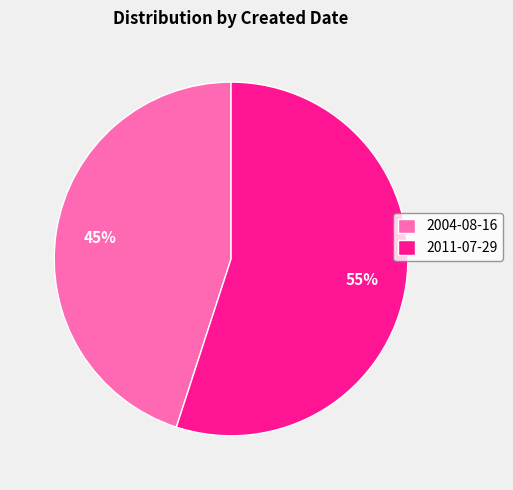

To the nearest percent, what portion does 2011-07-29 represent?

55%